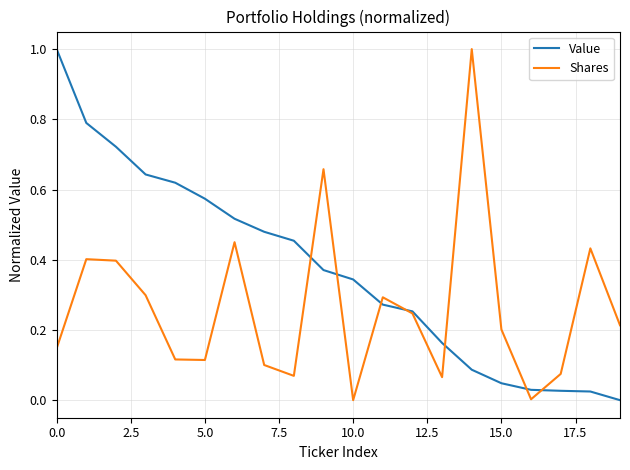

Rank the series by their average value, from highest to lowest.

Value, Shares